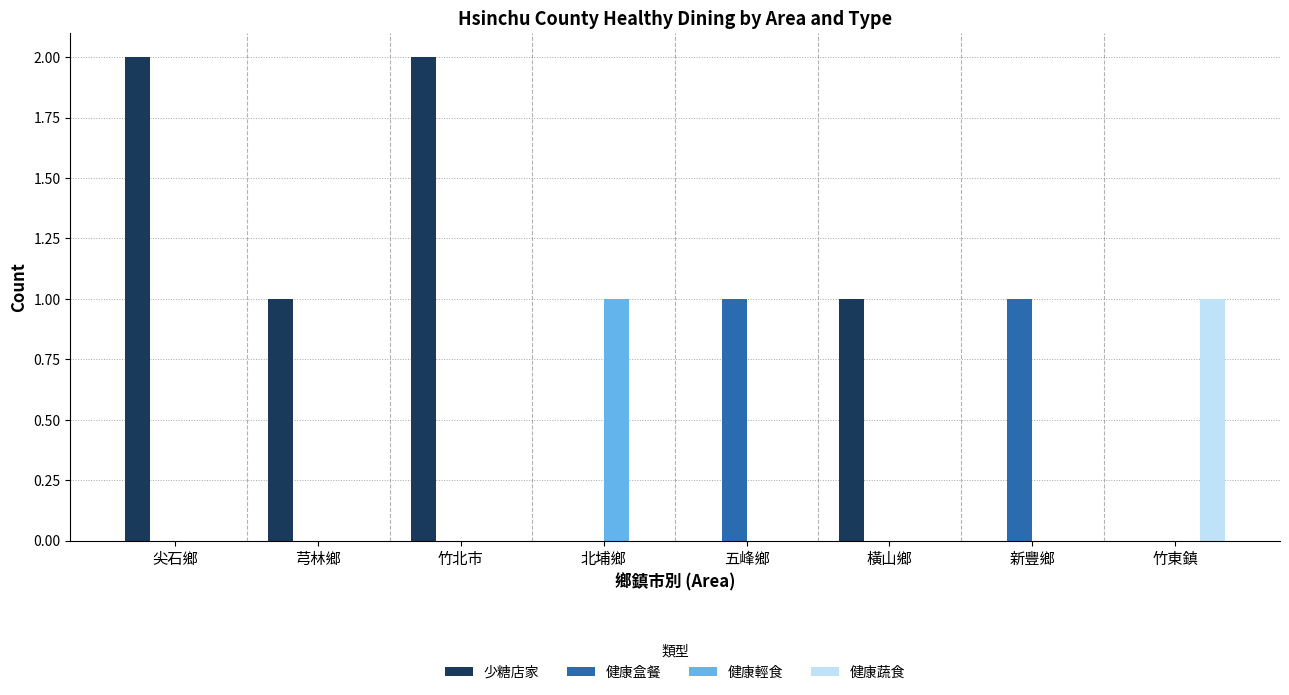

The 少糖店家 series shows 0 at 竹北市. True or false?

False